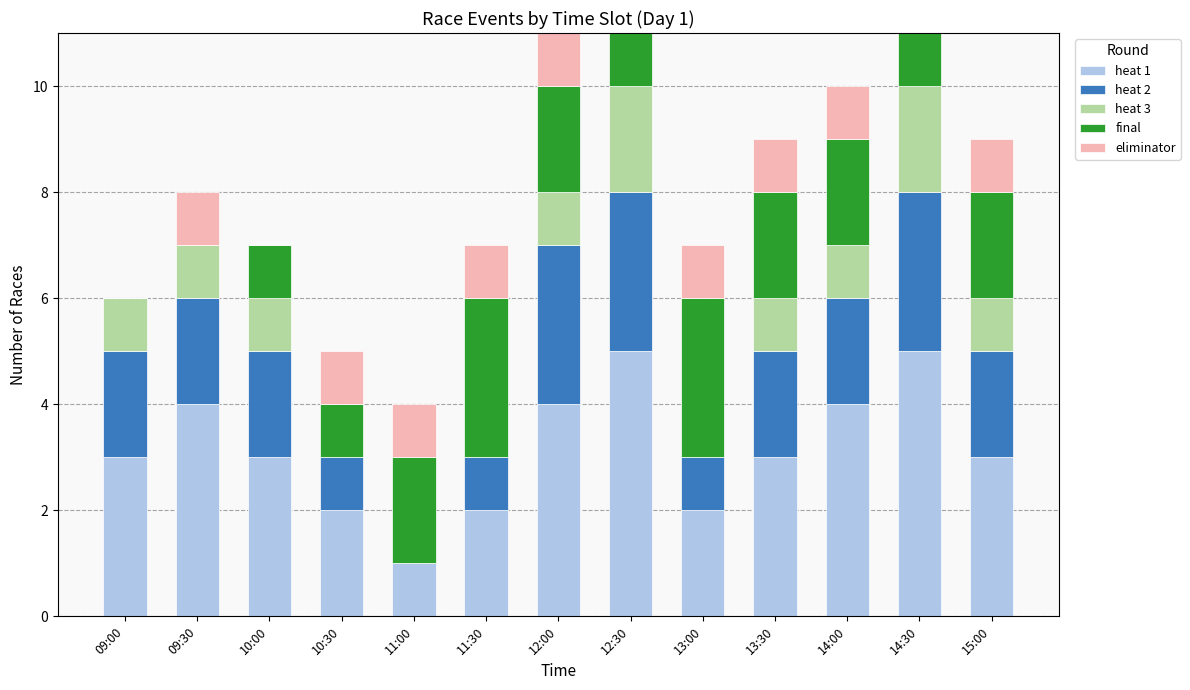

True or false: heat 1 has a value of 3 at 10:30.

False